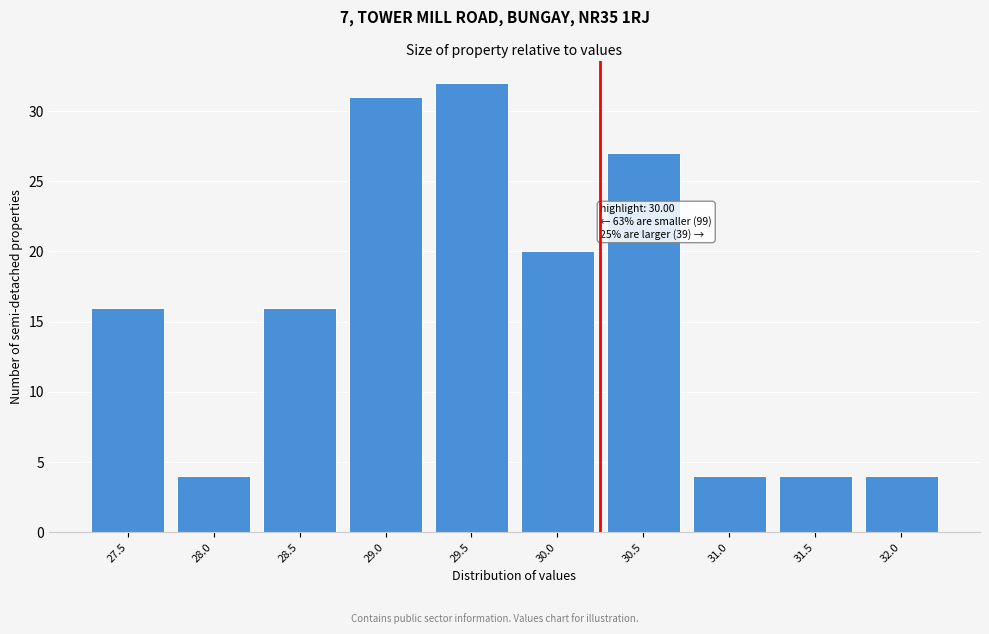

Reading left to right, list all the values displayed in this chart.

27.5=16	28.0=4	28.5=16	29.0=31	29.5=32	30.0=20	30.5=27	31.0=4	31.5=4	32.0=4